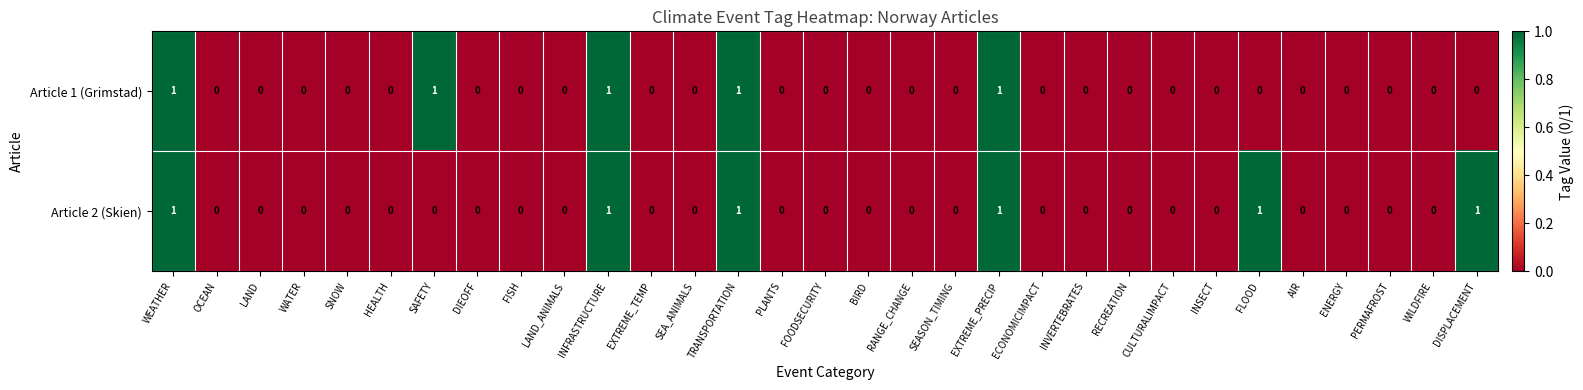

Rank the series by their average value, from lowest to highest.

Article 1 (Grimstad), Article 2 (Skien)